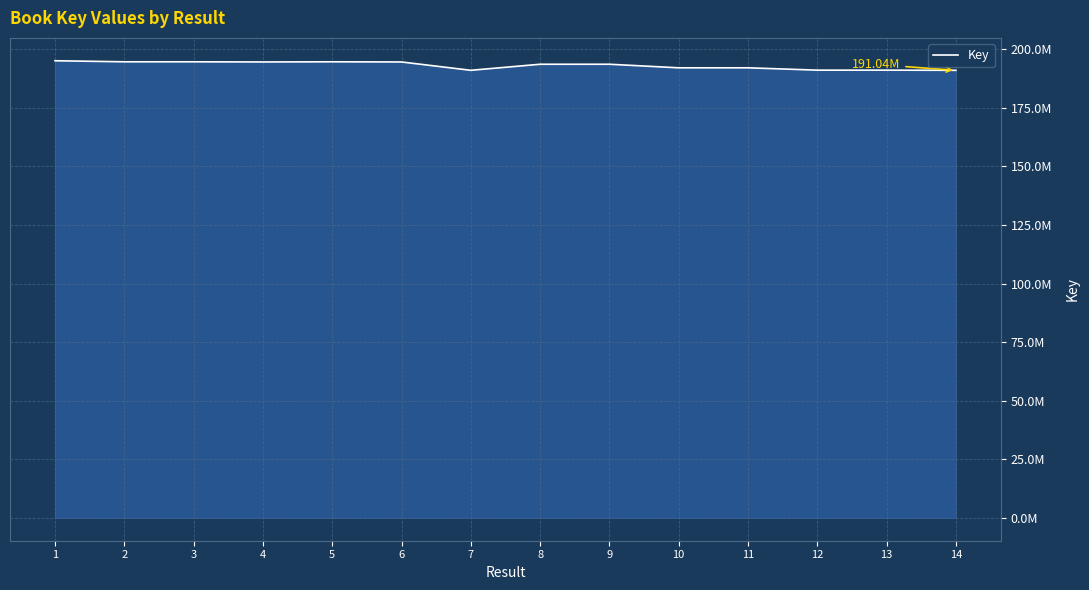

Is this an area chart (filled region under the line)?

Yes